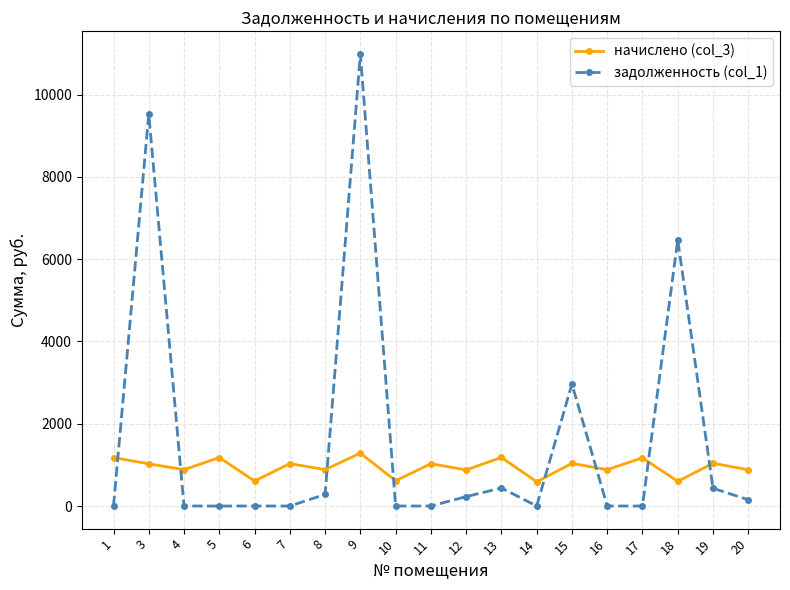

What are all the series names shown in the legend?

начислено (col_3), задолженность (col_1)